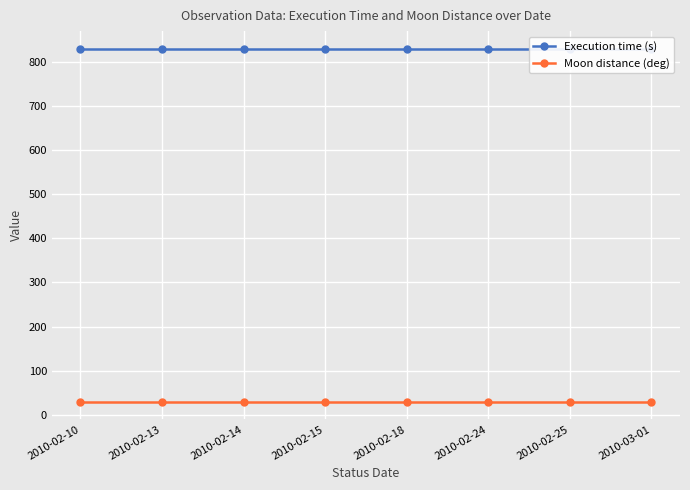

What is the total value across all series at 2010-02-14?

859